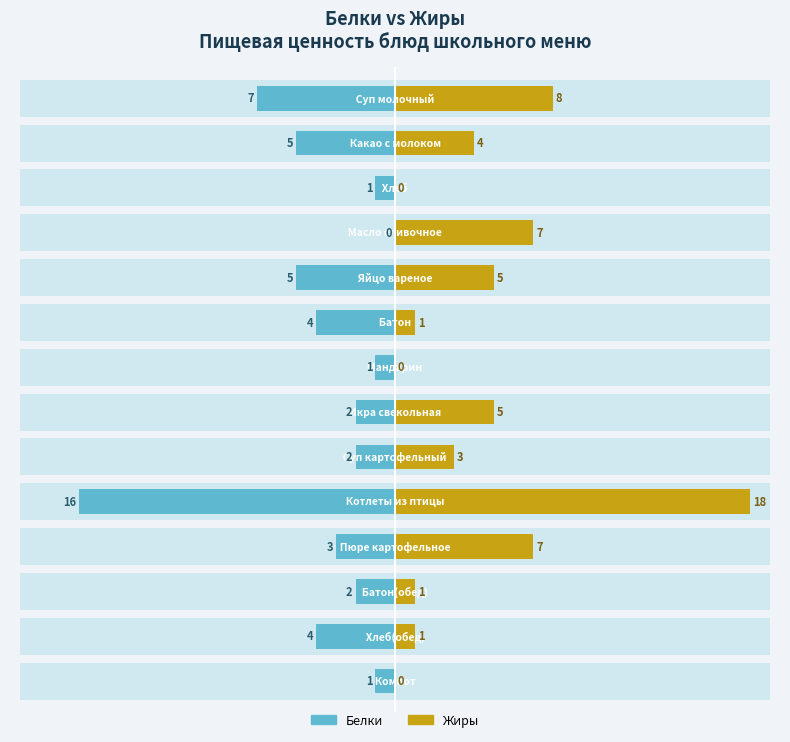

What is the average value of the Жиры series?

4